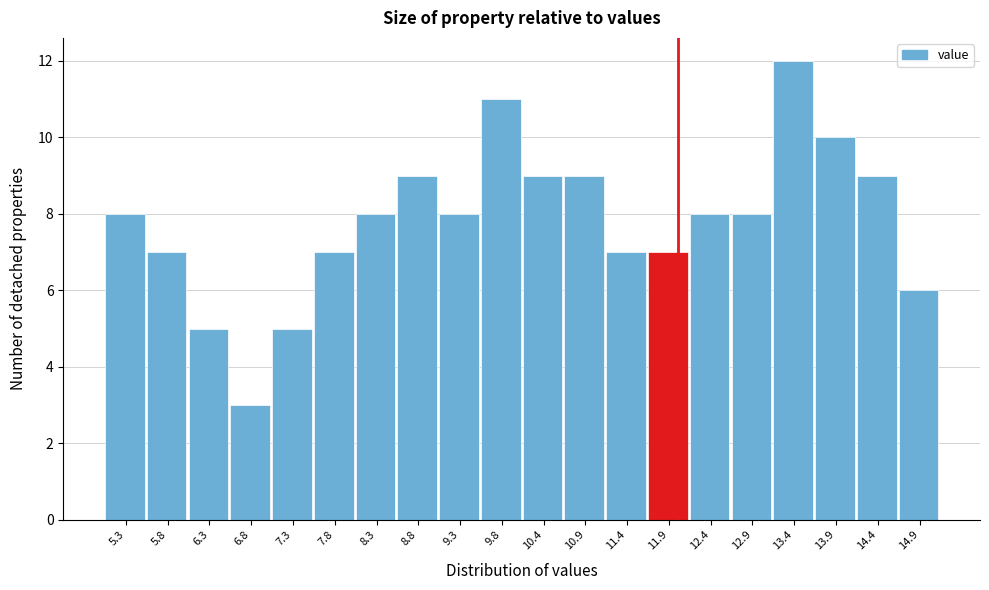

How tall is the bar that spans 8.57 to 9.08 on the x-axis? Neither the bar edges nor the heights are printed on the chart, so give them approximately, as read against the axes.

9